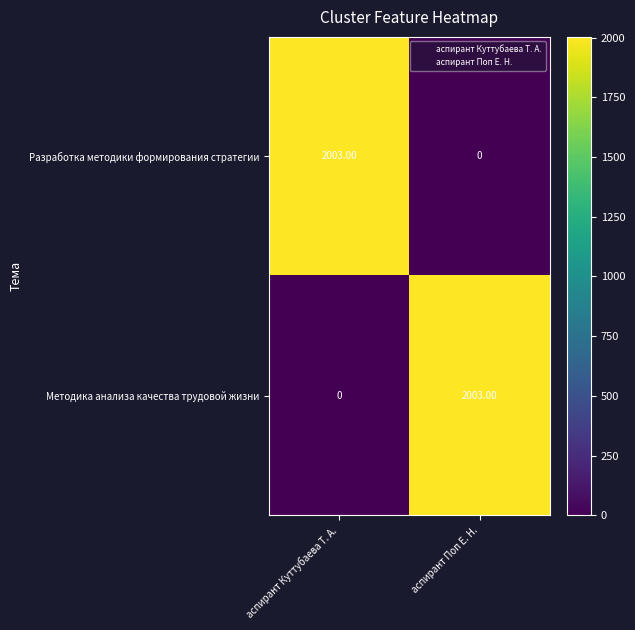

Rank the categories by Разработка методики формирования стратегии value from lowest to highest.

аспирант Поп Е. Н., аспирант Куттубаева Т. А.